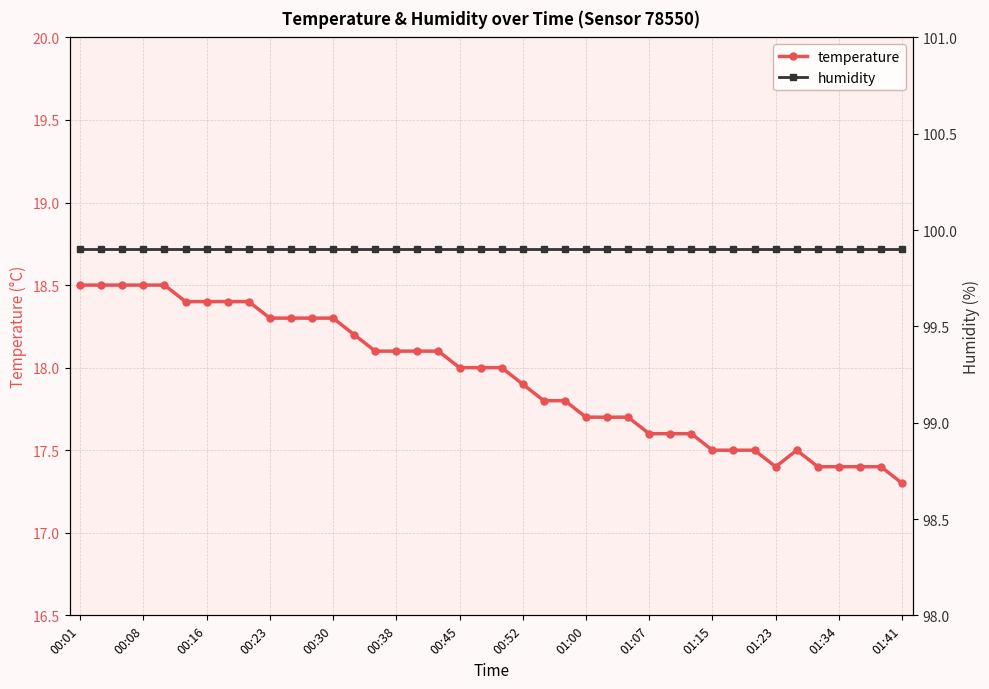

How many interior local peaks does the temperature series have?

1